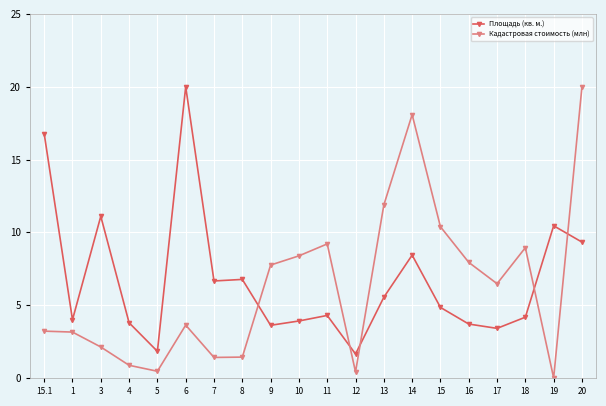

Which series ends up on top after the final intersection of Кадастровая стоимость (млн) and Площадь (кв. м.)?

Кадастровая стоимость (млн)